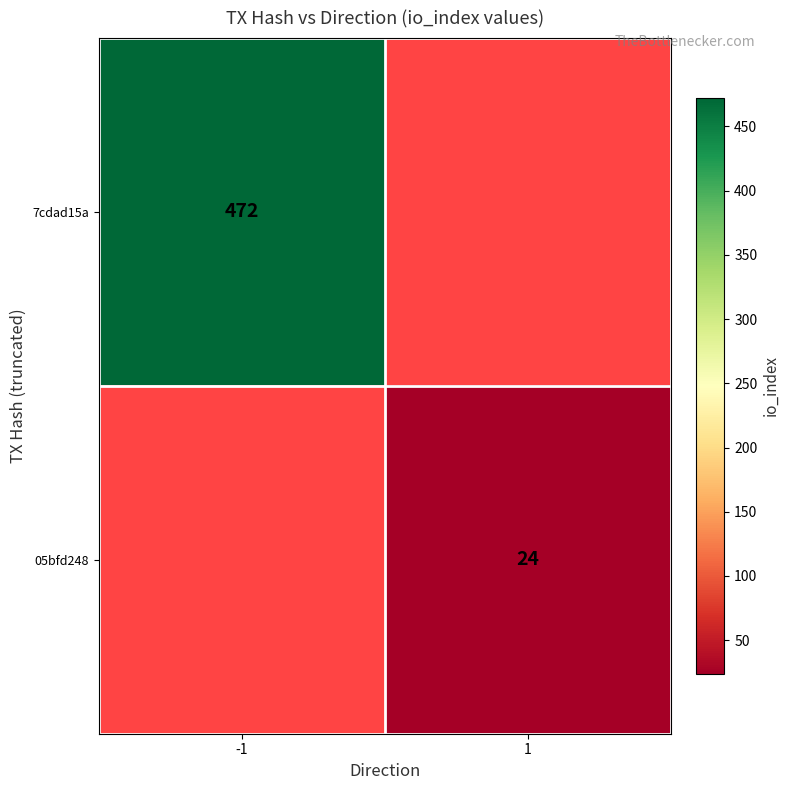

The value of 05bfd248 at 1 is 24. True or false?

True